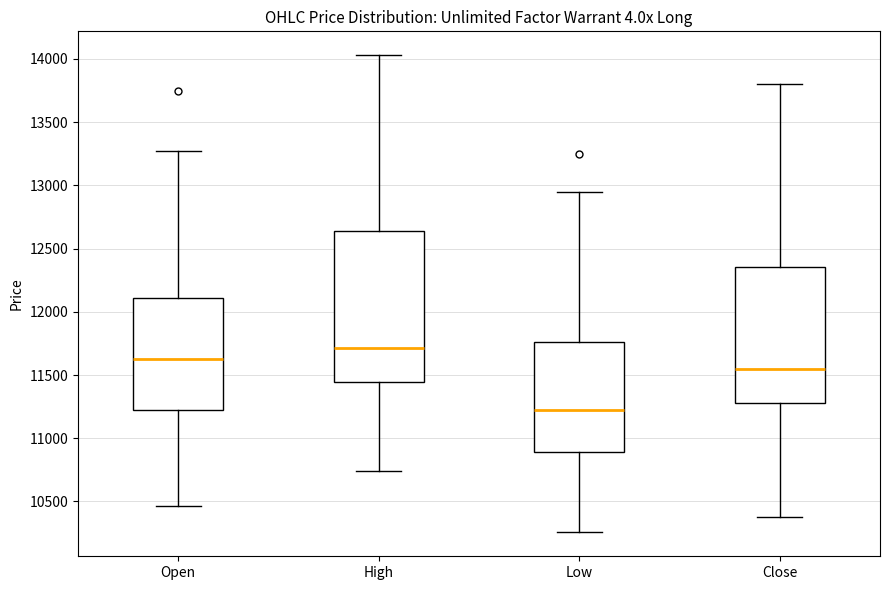

Where is the upper edge of the box for High on the y-axis? The values are not printed on the chart, so give them approximately, as read against the axis.

12650